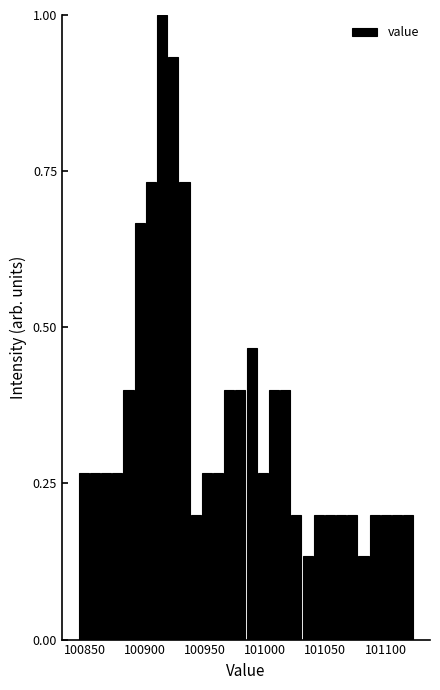

Around what value on the x-axis is the tallest bar? Give the approximate position of its centre, as read against the axis.

100915